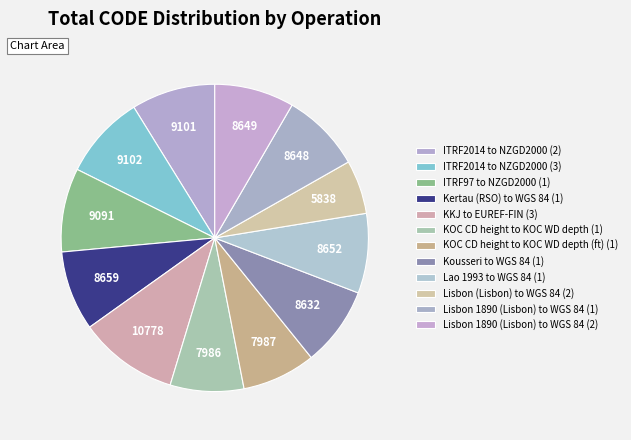

To the nearest percent, what portion does KOC CD height to KOC WD depth (ft) (1) represent?

8%